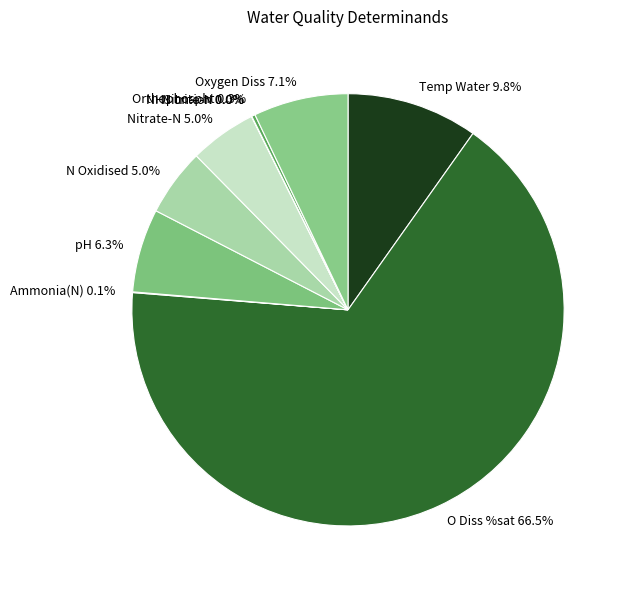

How much of the chart is everything except Nitrate-N?

95.0%